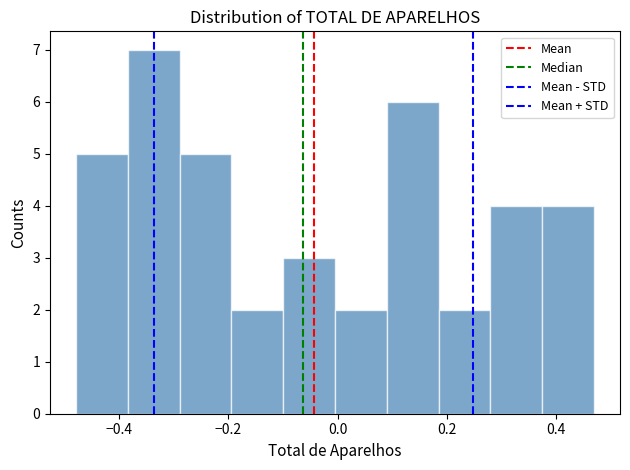

What is the height of the bar covering 0.00 to 0.10 on the x-axis? Neither the bar edges nor the heights are printed on the chart, so give them approximately, as read against the axes.

2